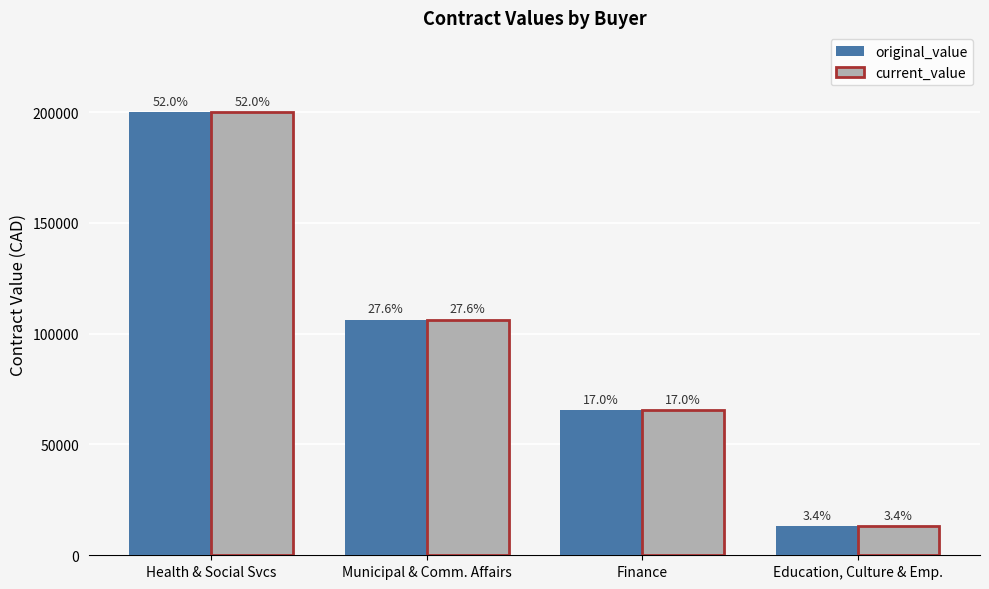

Which series has the widest spread of values?

original_value